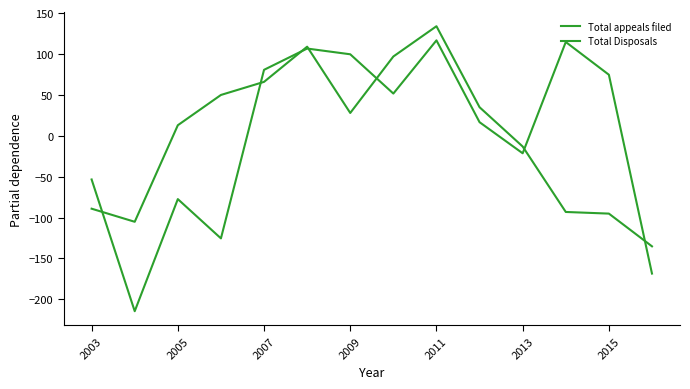

How many interior local valleys does the Total appeals filed series have?

4